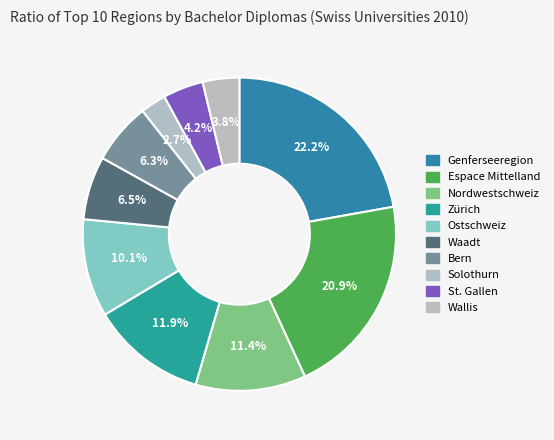

Count the number of slices in the pie.

10